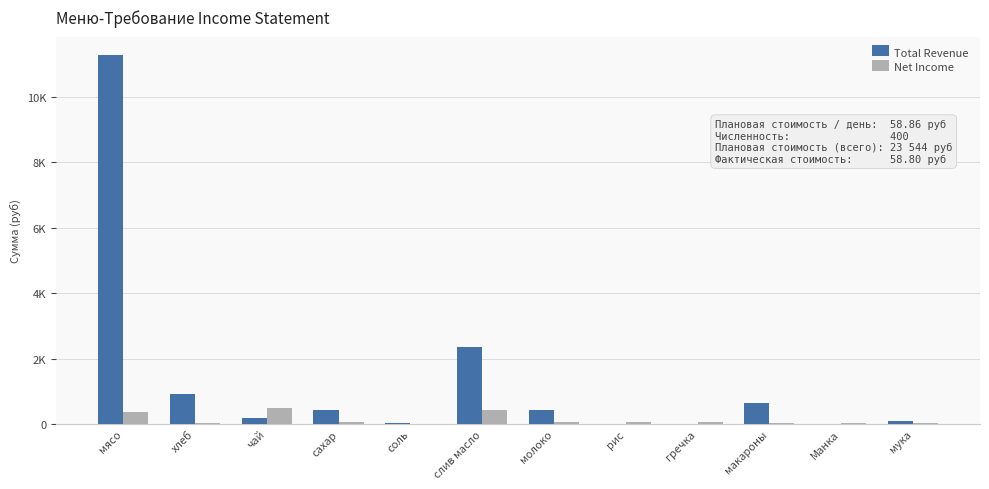

Where does the Net Income series first go above 47?

мясо